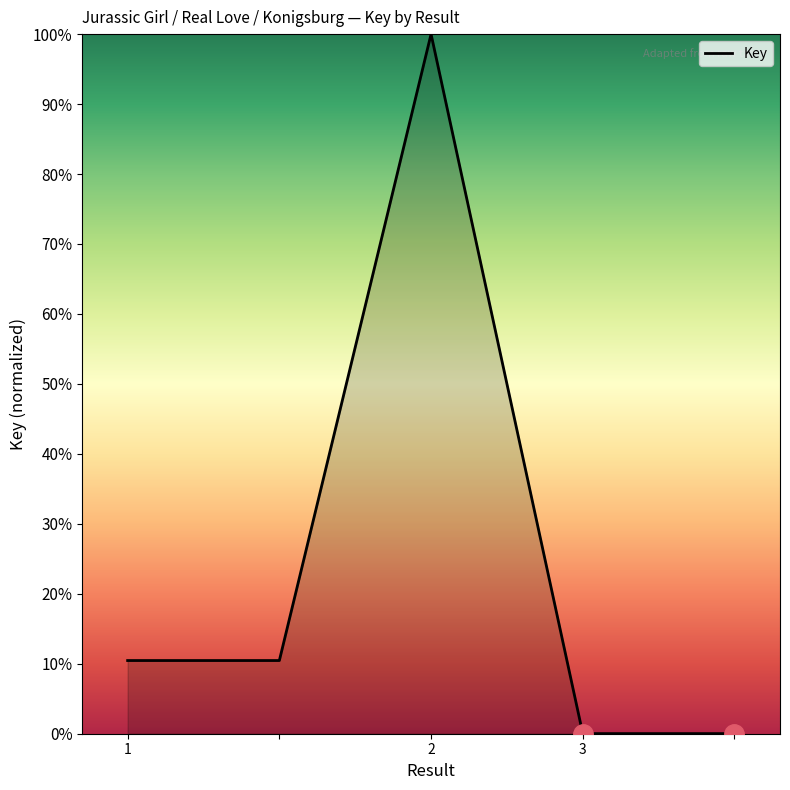

Does the chart display data point markers on the line(s)?

No